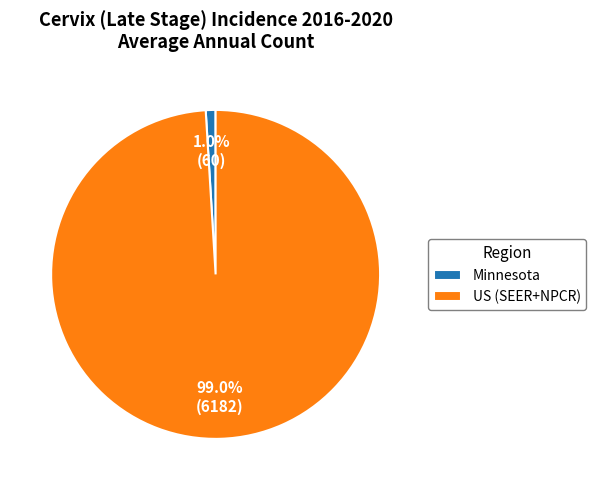

Rank the categories by value from highest to lowest.

US (SEER+NPCR), Minnesota